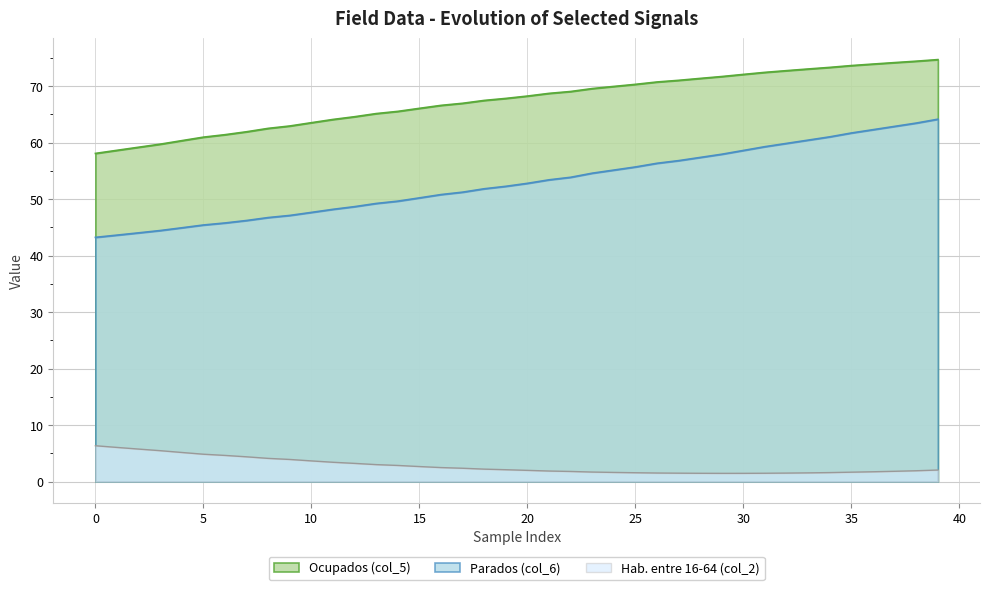

What are all the series names shown in the legend?

Ocupados (col_5), Parados (col_6), Hab. entre 16-64 (col_2)